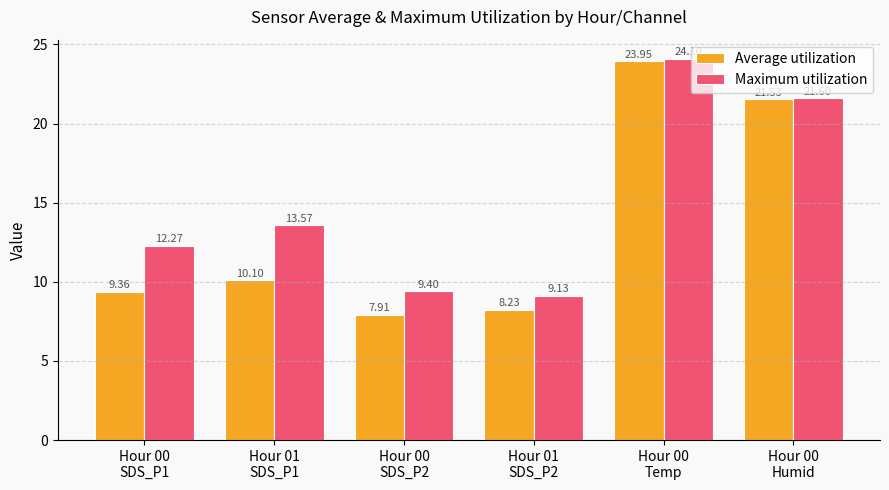

List the series in order of their peak value, lowest first.

Average utilization, Maximum utilization